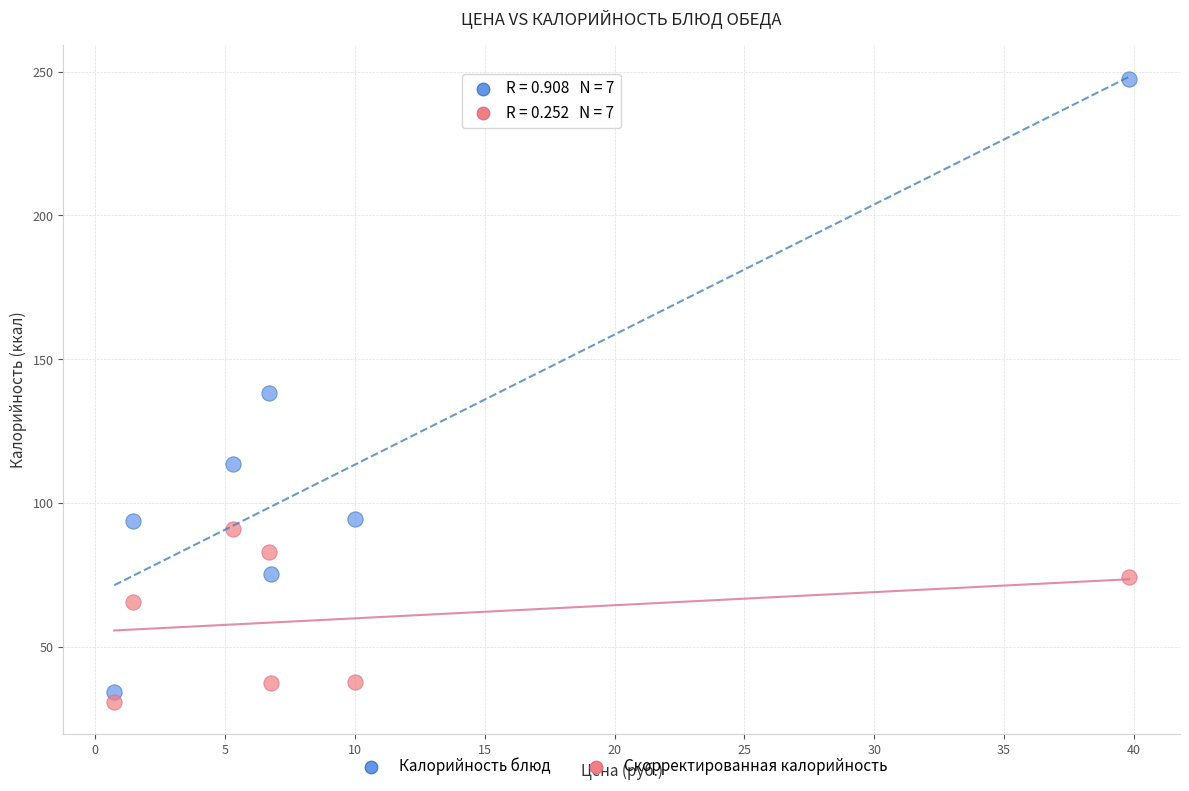

Which series contains the highest Y value?

Калорийность блюд